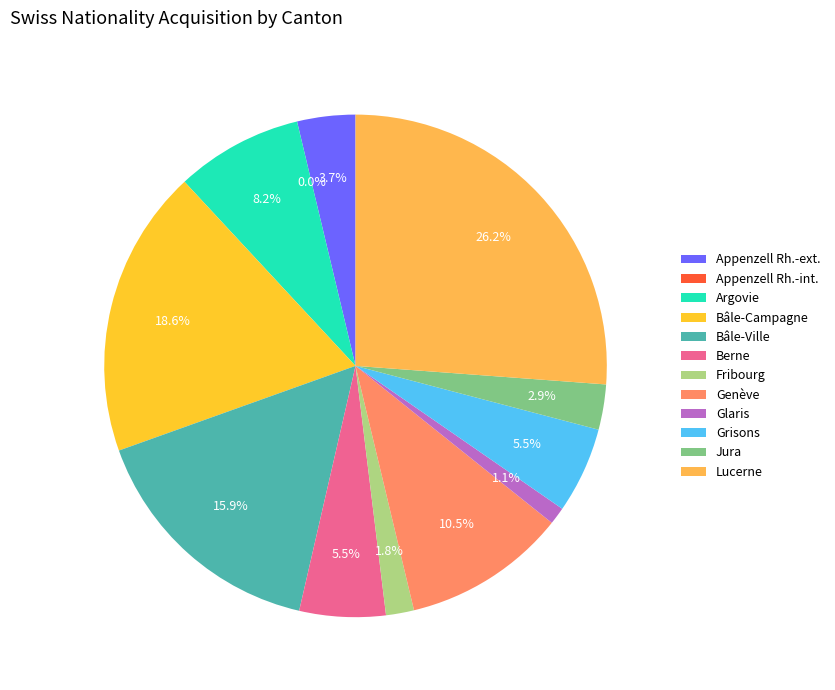

What is the change in value from Appenzell Rh.-int. to Lucerne?

+189